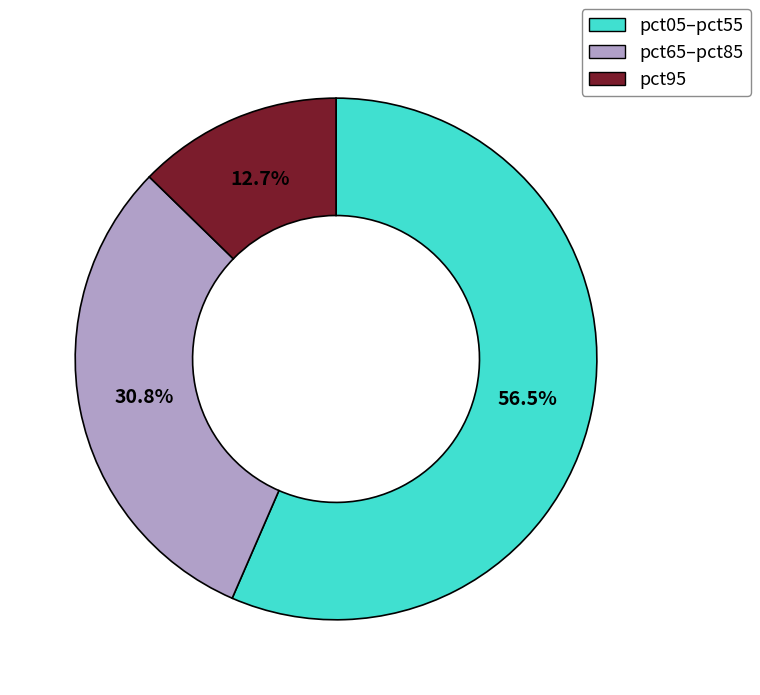

Which slice is the smallest?

pct95